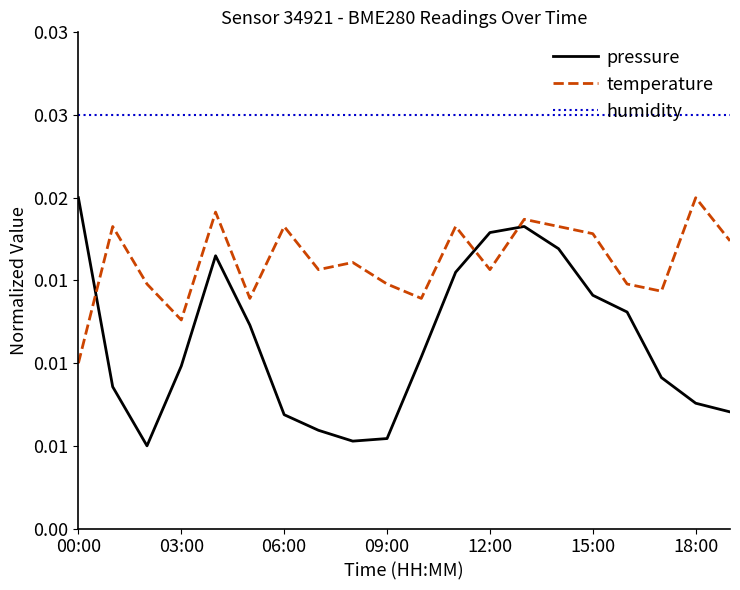

What are all the series names shown in the legend?

pressure, temperature, humidity